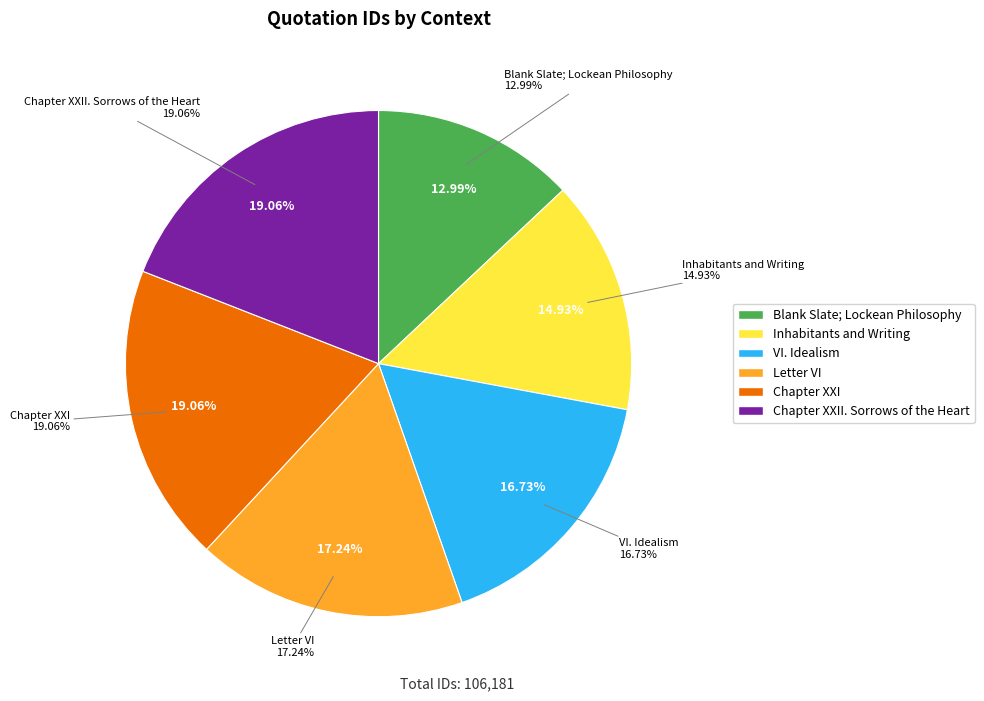

Is the sum of Blank Slate; Lockean Philosophy and VI. Idealism greater than half?

No